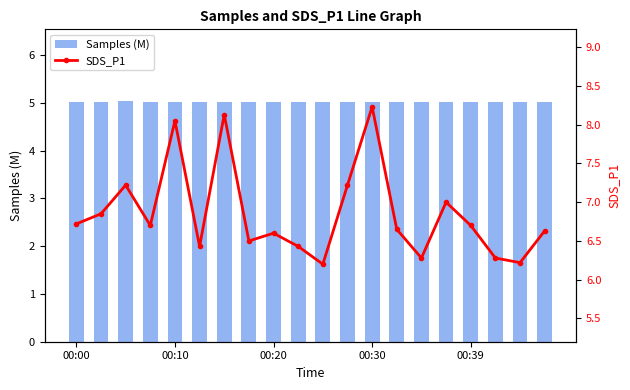

The value of Samples (M) at 00:39 is 5.0. True or false?

True